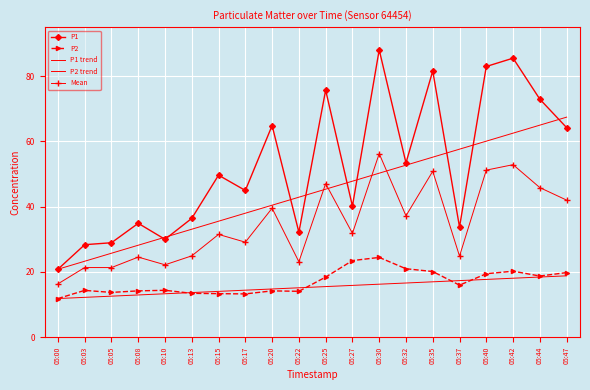

At which category does the chart reach its peak across all series?

05:30